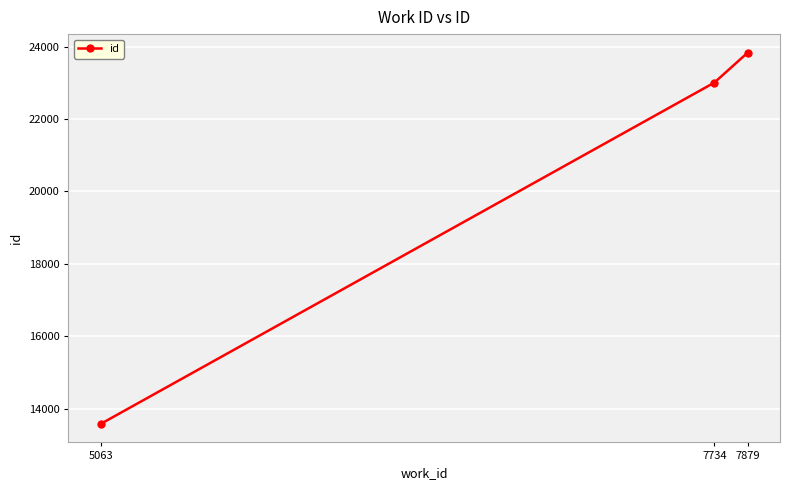

What is the maximum value shown in the chart?

23834